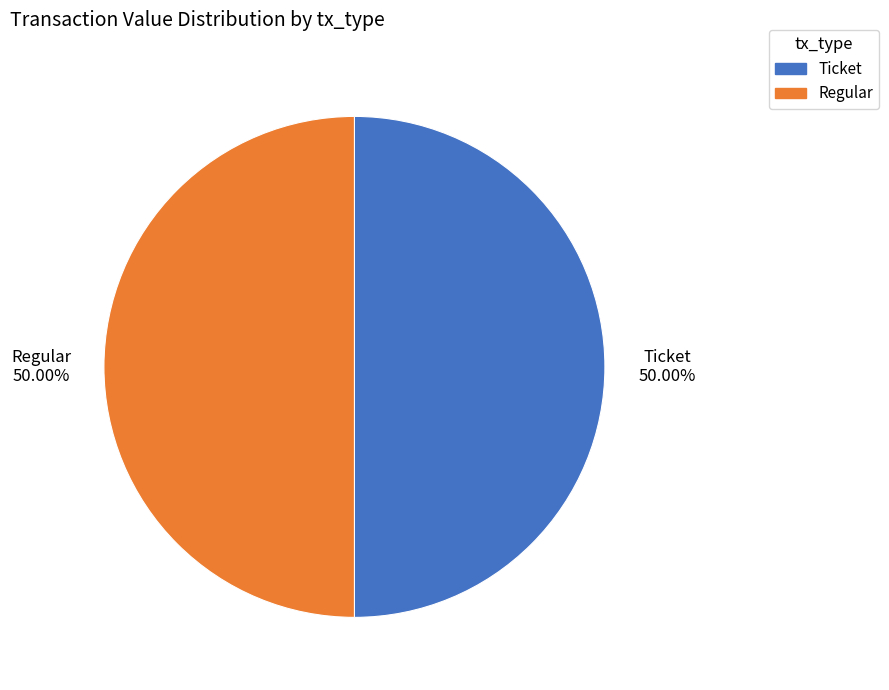

Approximately how many times larger is the value at Regular compared to Ticket?

1.0